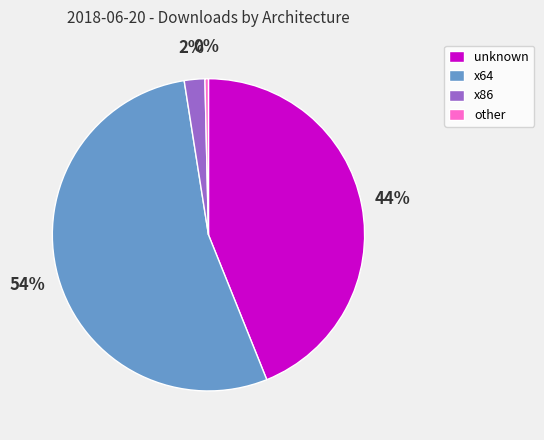

Is it true that other is 0% of the pie?

True